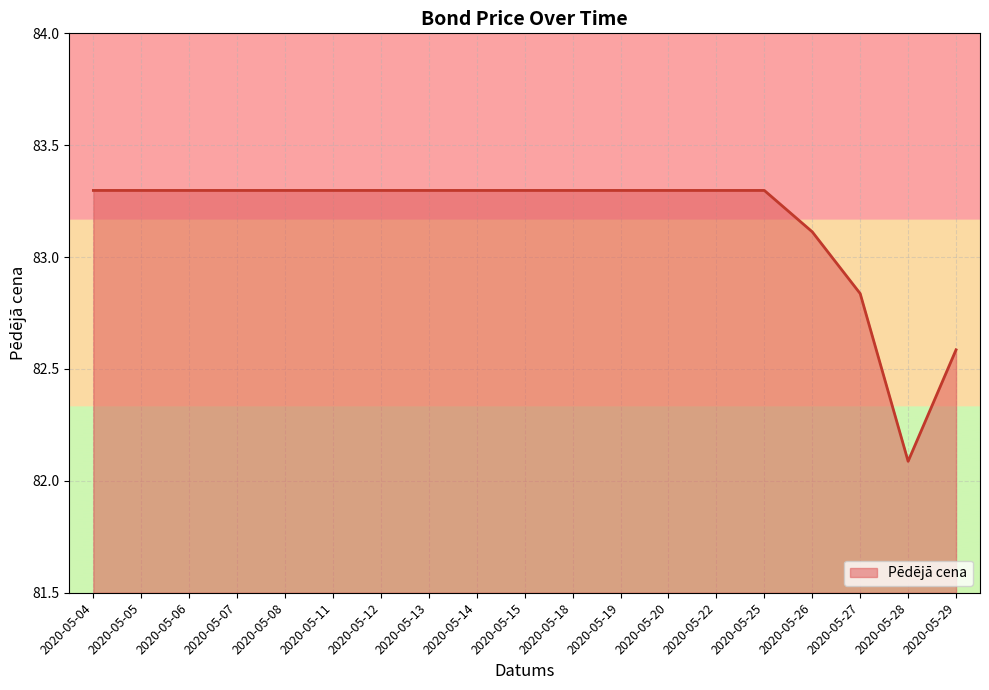

Where does the data first go above 83?

2020-05-04